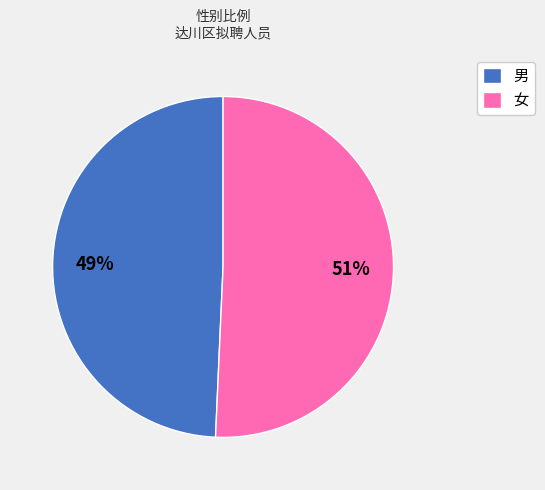

To the nearest percent, what is the combined percentage of 男 and 女?

100%